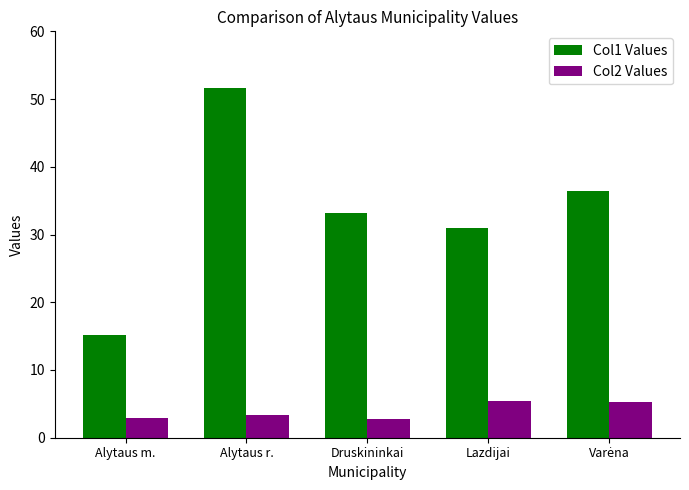

True or false: Col1 Values has a value of 23.0 at Alytaus m..

False